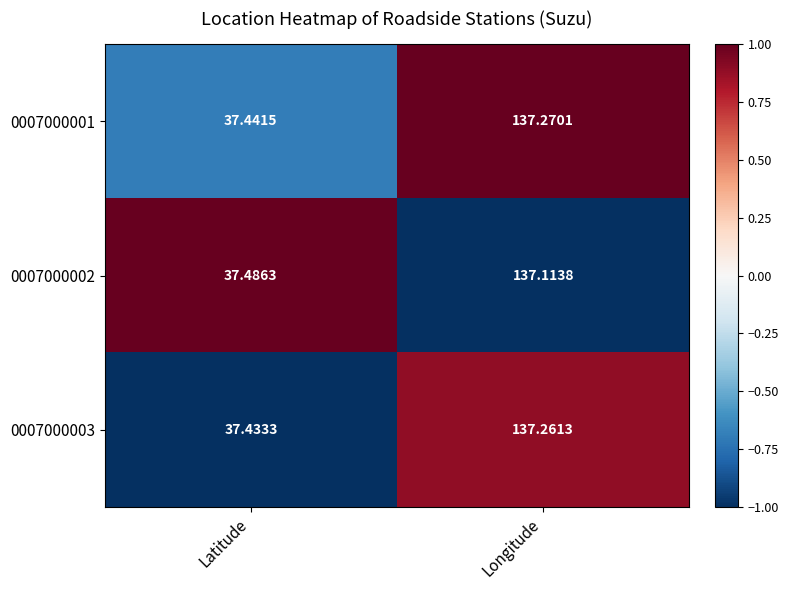

Which label corresponds to the largest value in the chart?

Longitude